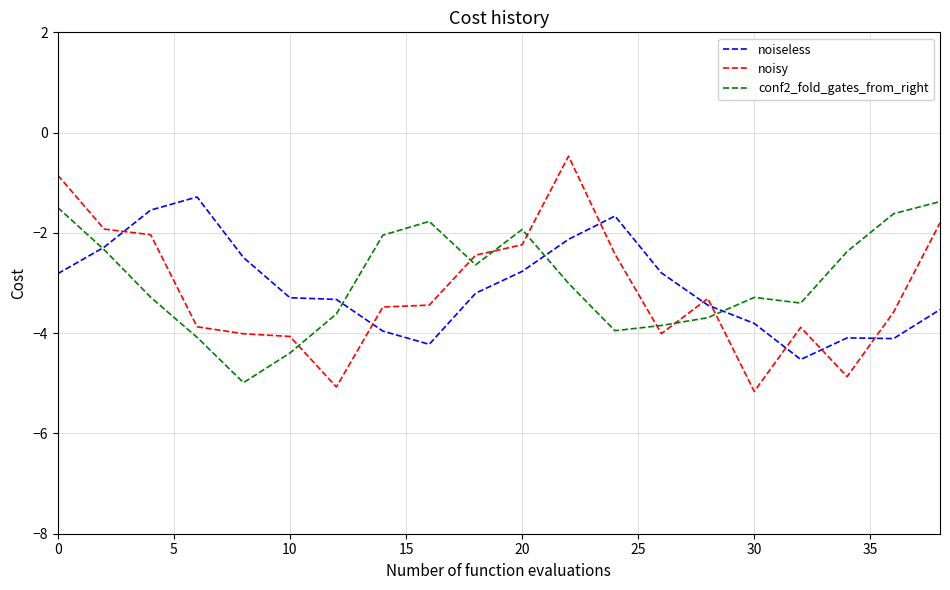

In noisy, how many points are higher than both neighbors (excluding endpoints)?

3